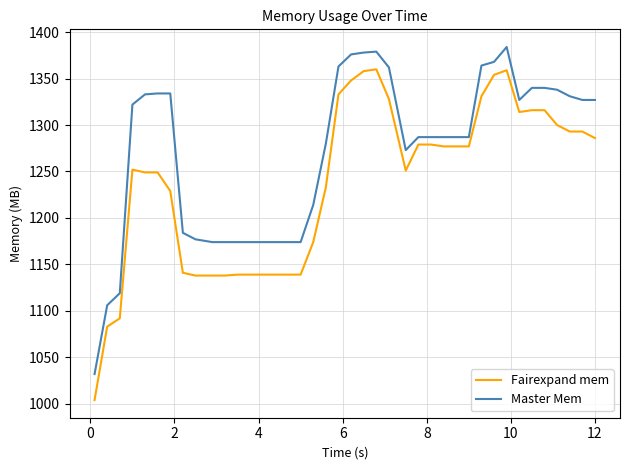

What is the maximum value shown in the chart?

1384